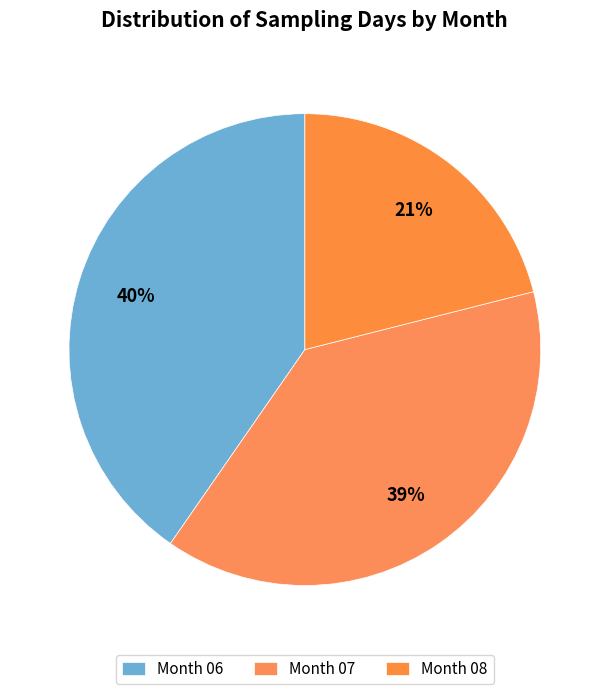

What is the largest slice in the pie chart?

06